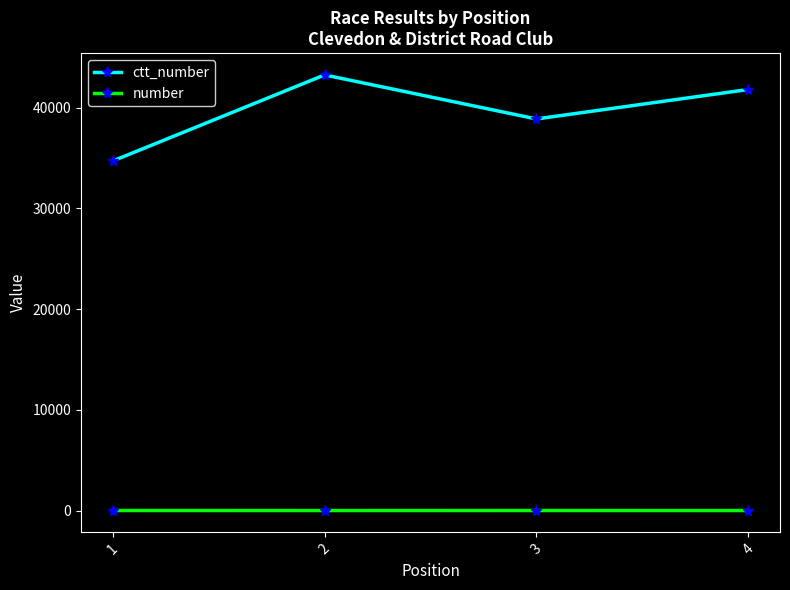

What is the value of the ctt_number point at the 1st from the left?

34702